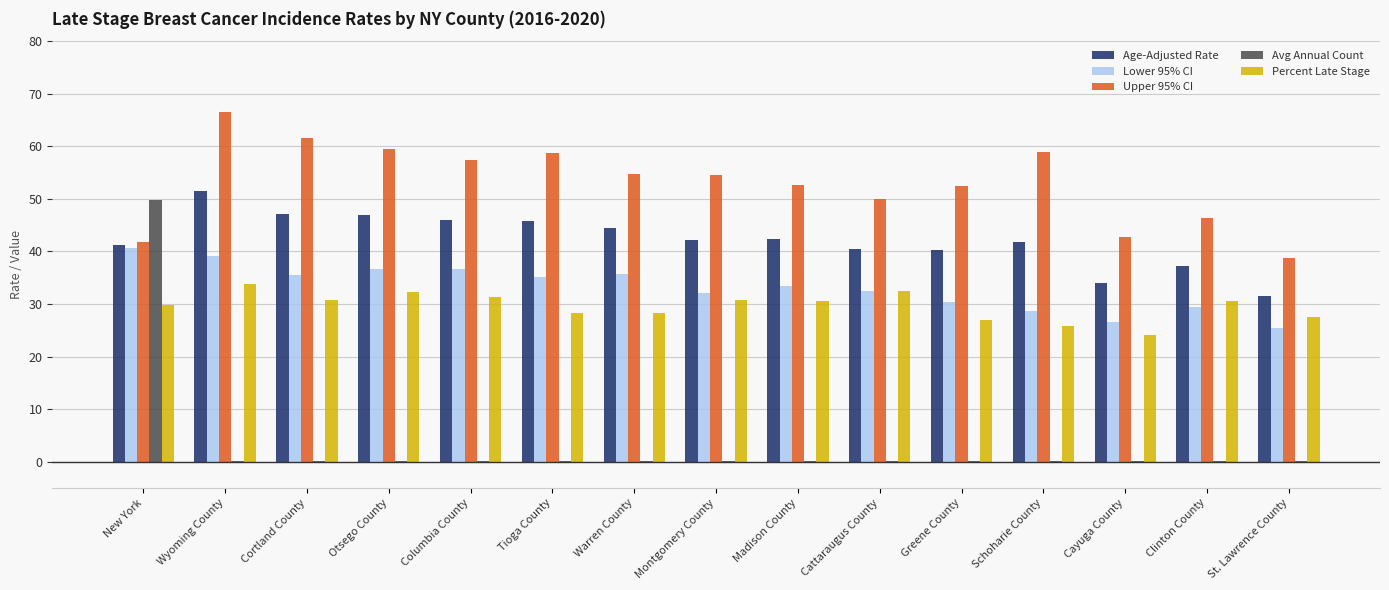

What is the average value of the Upper 95% CI series?

53.1